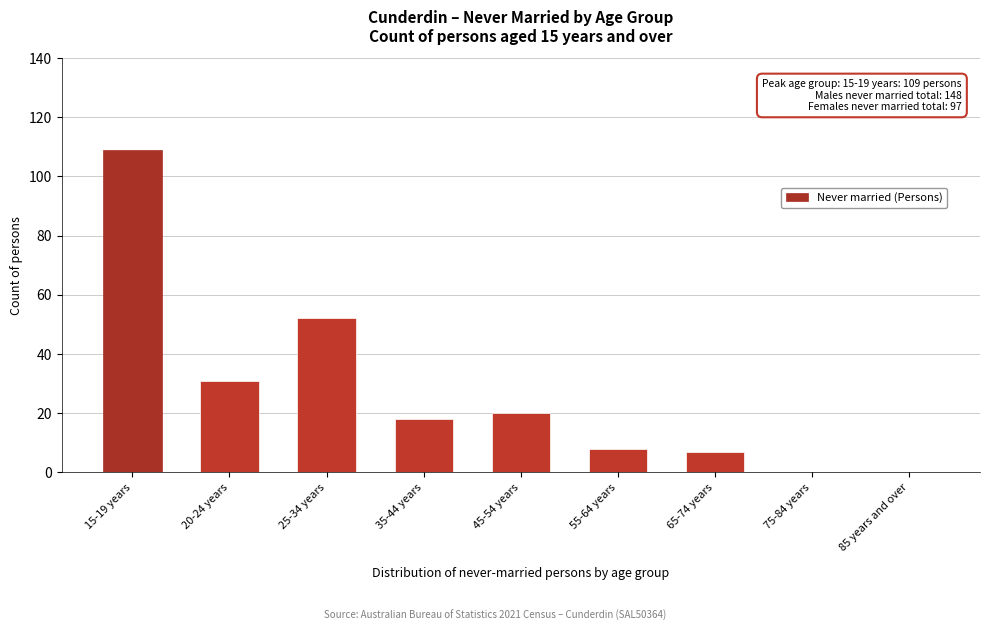

Reading right to left, extract all data points from this chart.

85 years and over=0	75-84 years=0	65-74 years=7	55-64 years=8	45-54 years=20	35-44 years=18	25-34 years=52	20-24 years=31	15-19 years=109